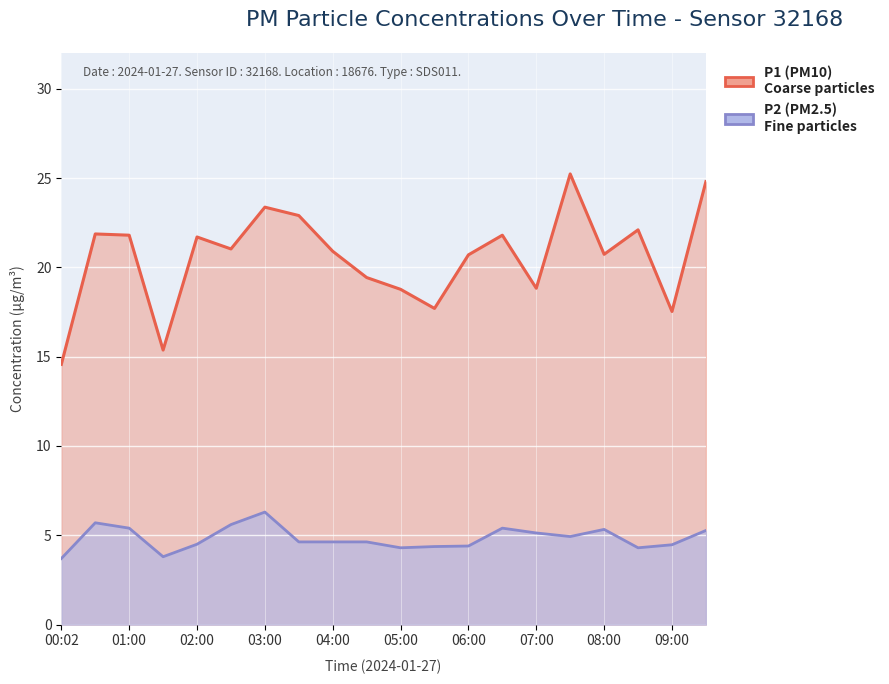

What is the sum of the P1 (PM10) values at 11 and 14?

36.5